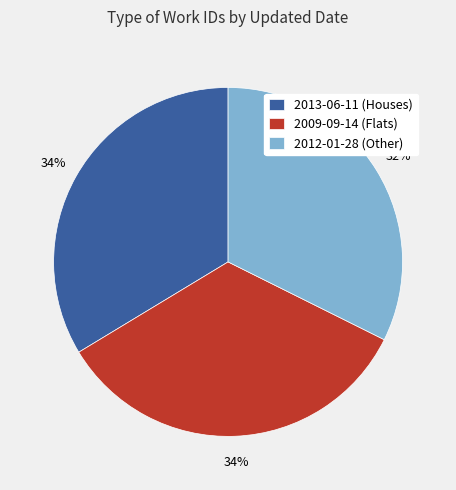

What percentage is the 2009-09-14 slice, to the nearest percent?

34%